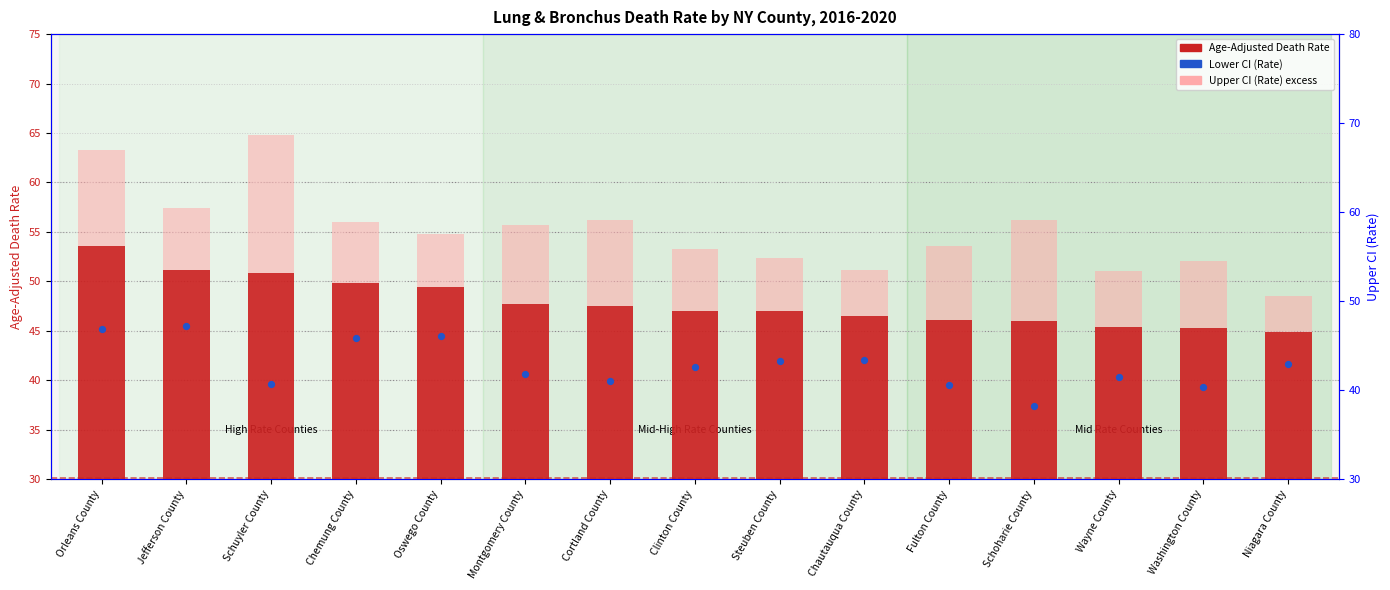

At which category is the sum across all series the highest?

Orleans County